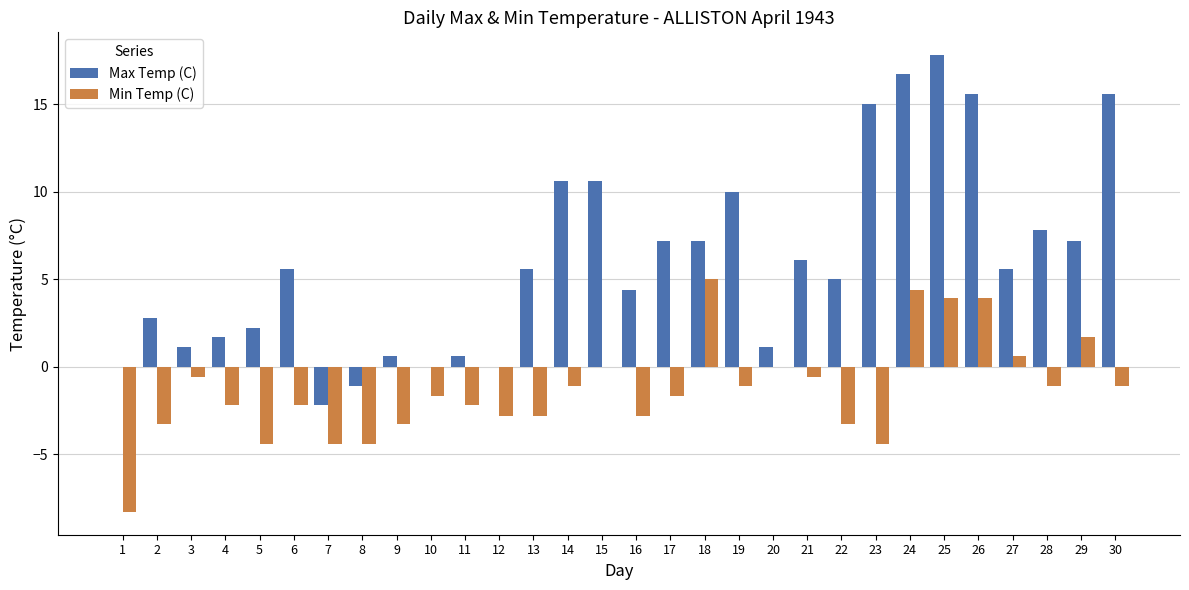

What is the total value across all series at 10?

-1.7